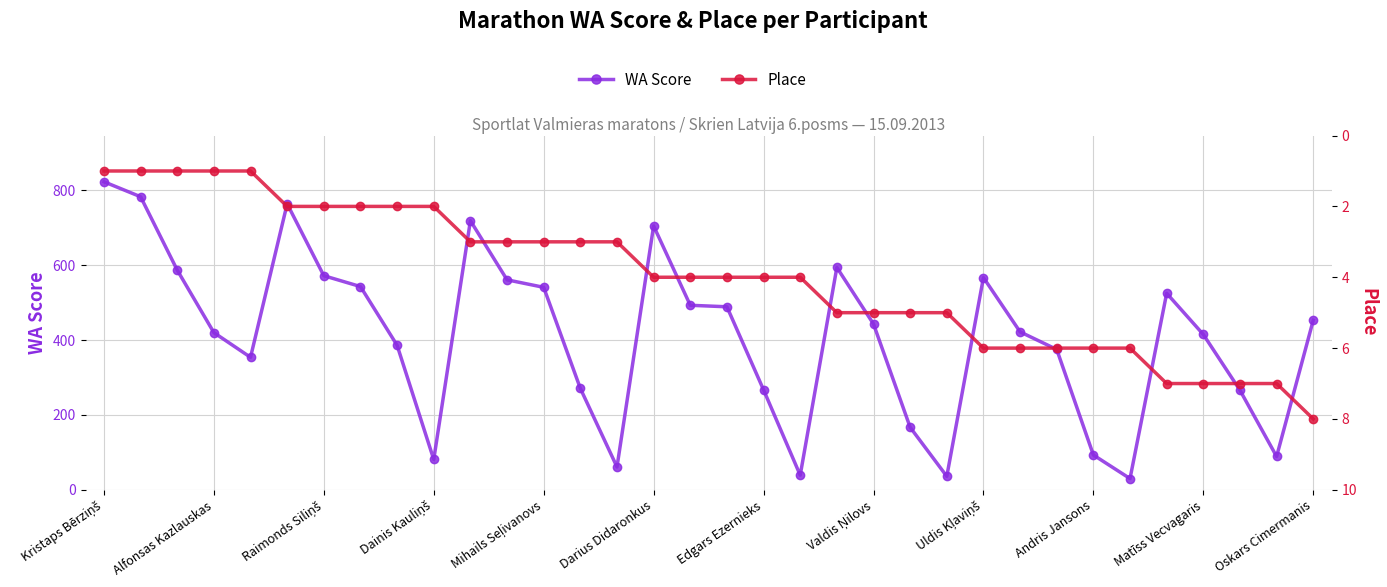

Count the Place values in the range 2 to 6.

24